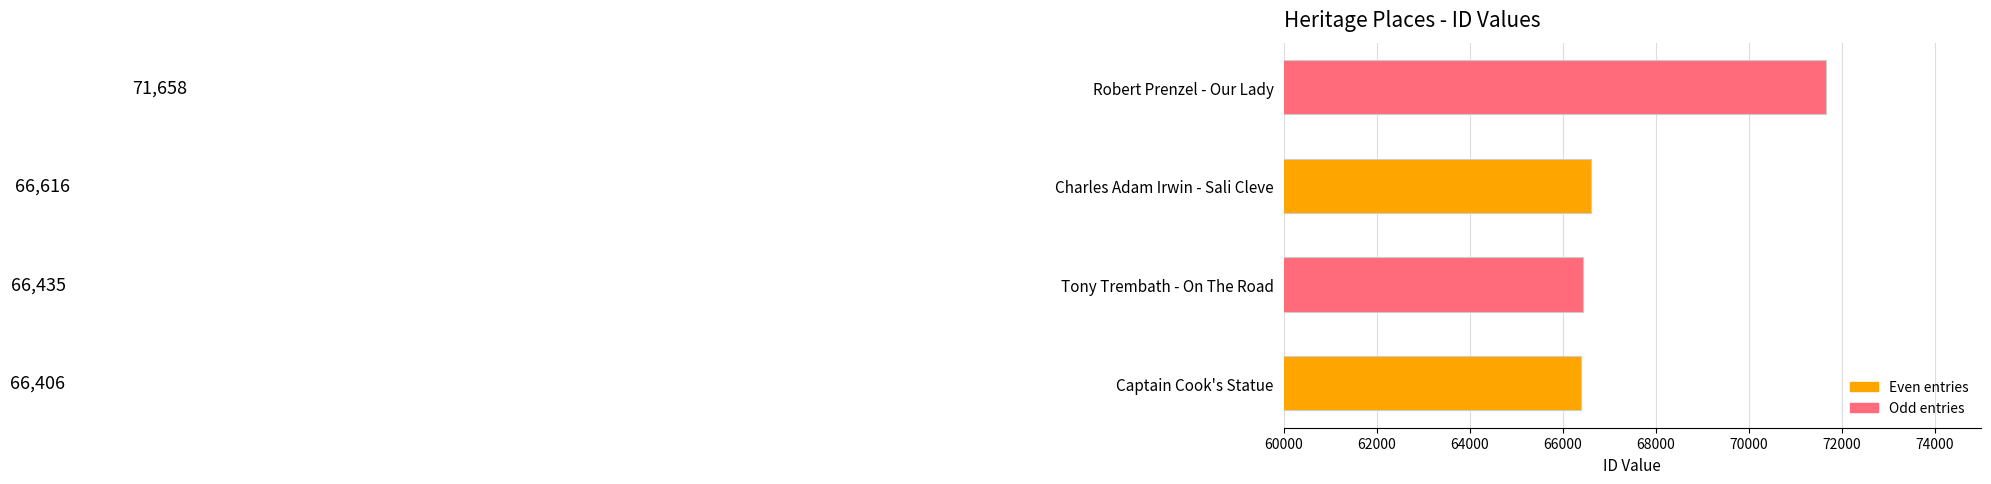

Is it true that the value at Tony Trembath - On The Road is 66435?

True